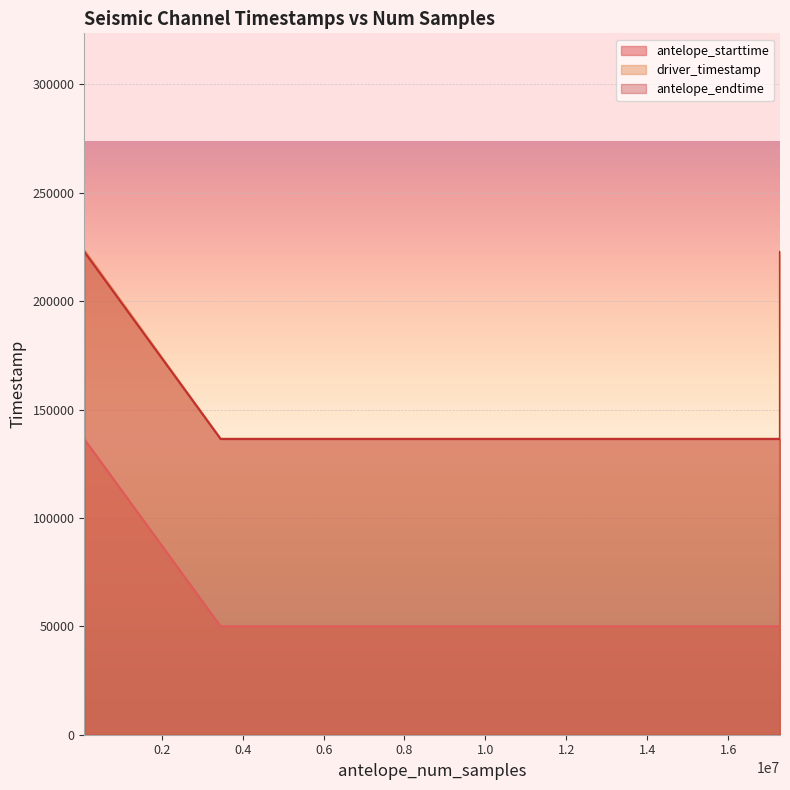

True or false: antelope_endtime and antelope_starttime cross at least once.

False